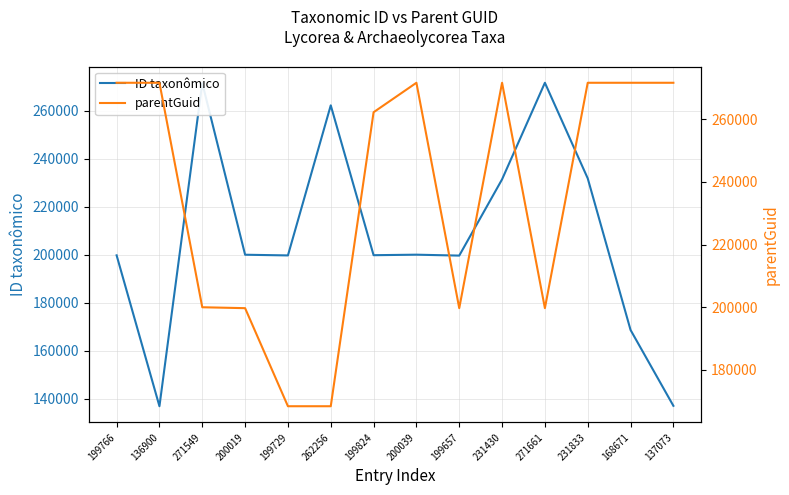

How many lines are shown in the chart?

2